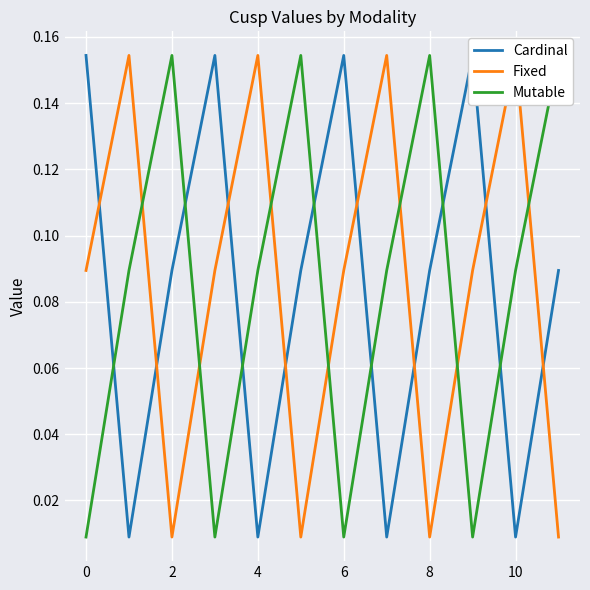

True or false: Mutable has a value of 0.0 at 6.

False